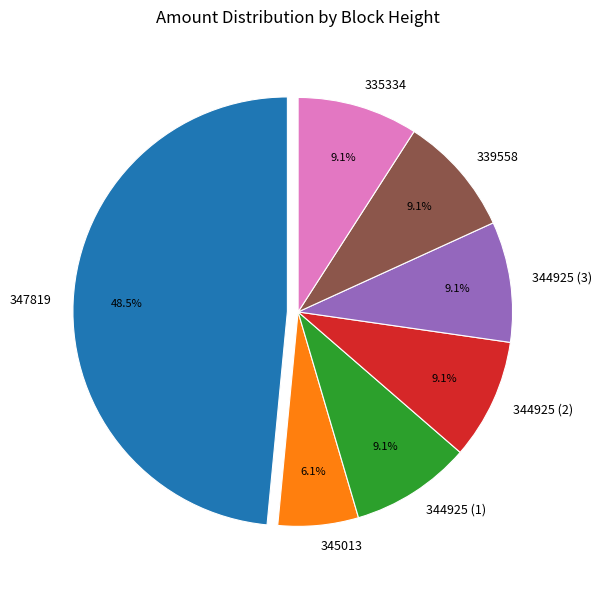

What percentage is NOT represented by 335334?

90.9%